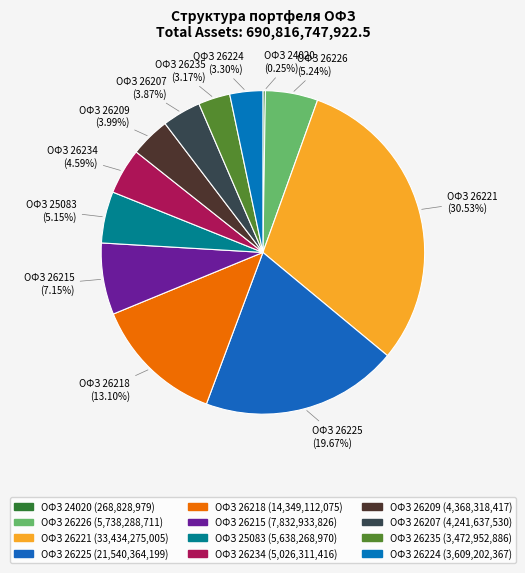

The ОФЗ 26235 slice represents 12% of the pie. True or false?

False